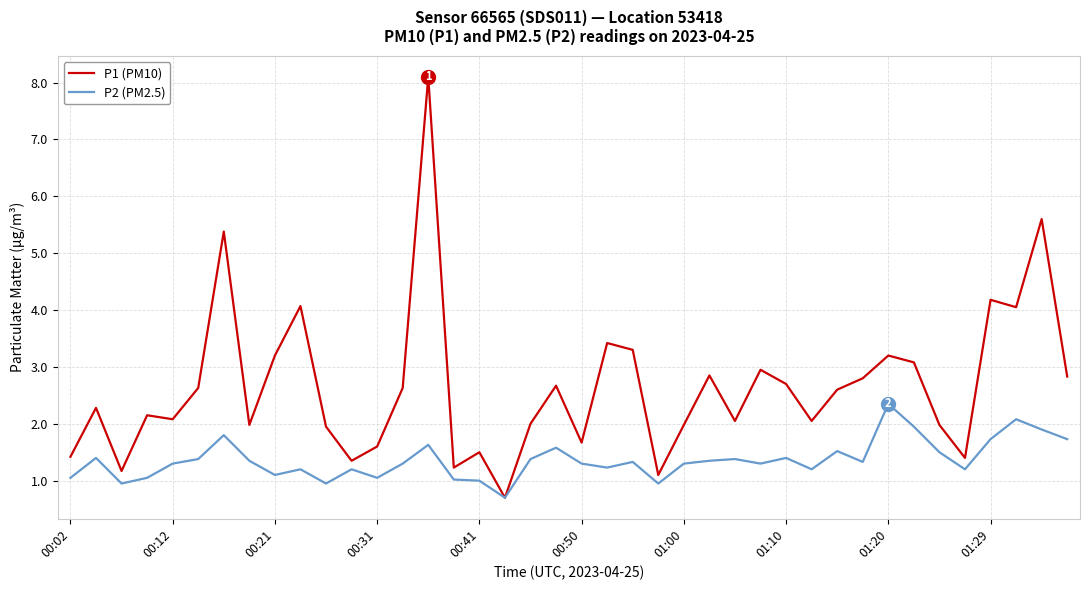

What is the greatest value displayed?

8.1